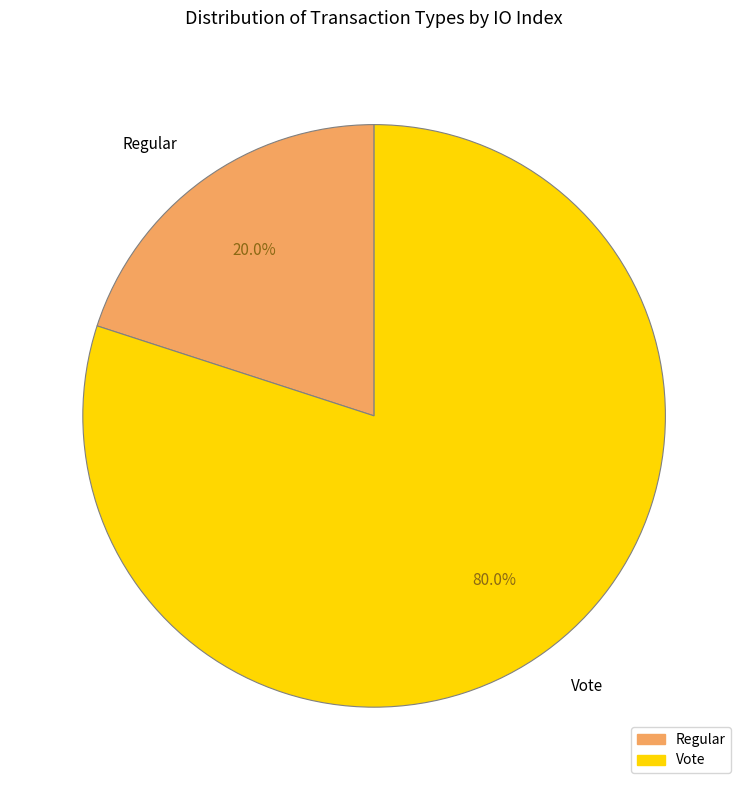

How many segments does this pie chart have?

2